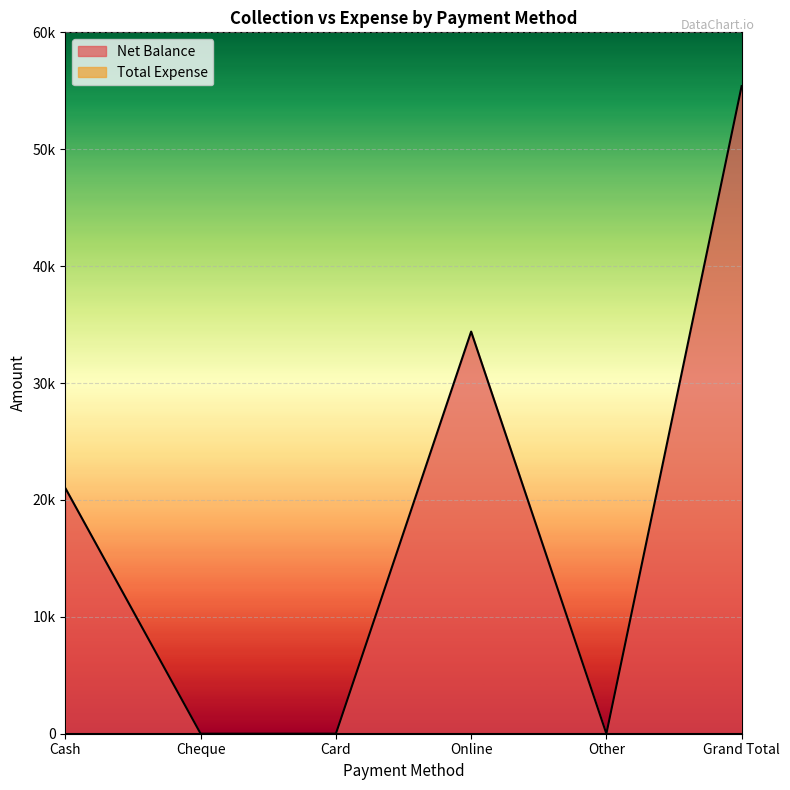

Where is the first local maximum?

Online